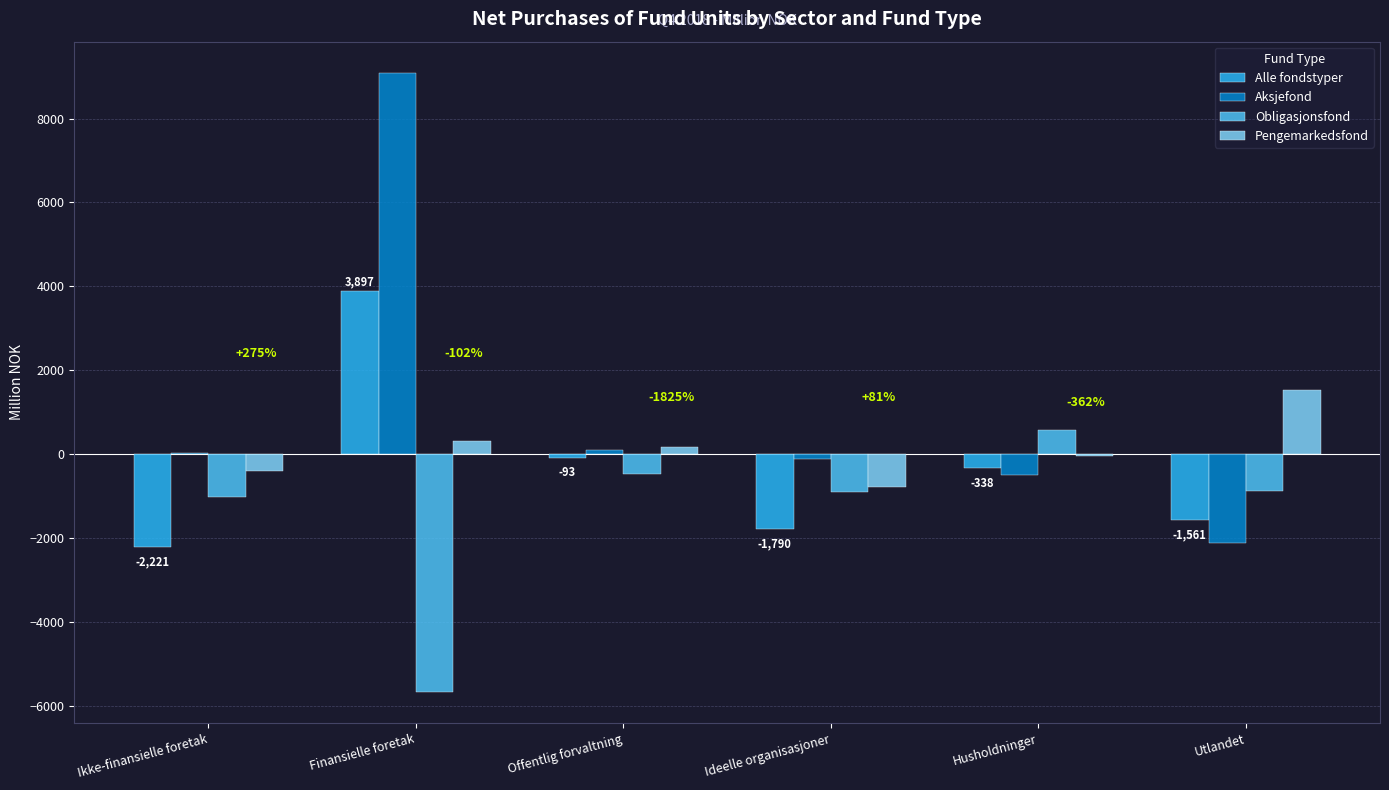

Is the value of Alle fondstyper at Husholdninger greater than the value of Obligasjonsfond at Ideelle organisasjoner?

Yes